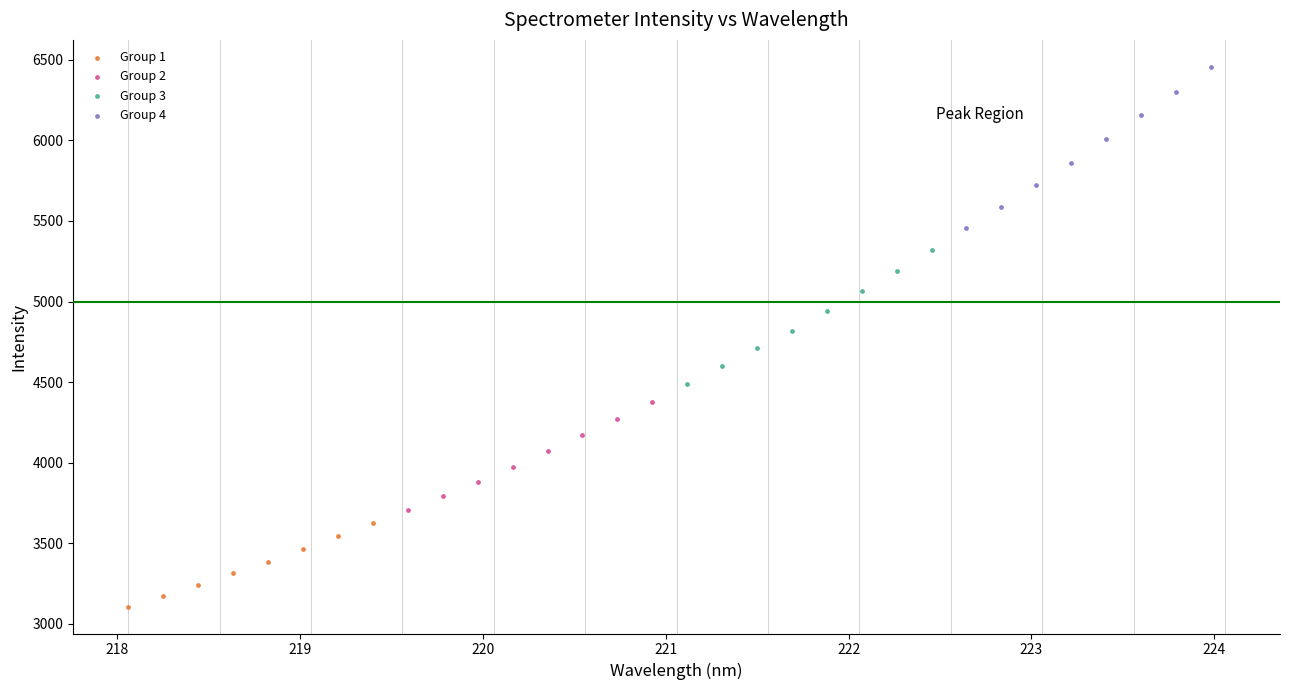

Which series contains the lowest Y value?

Group 1